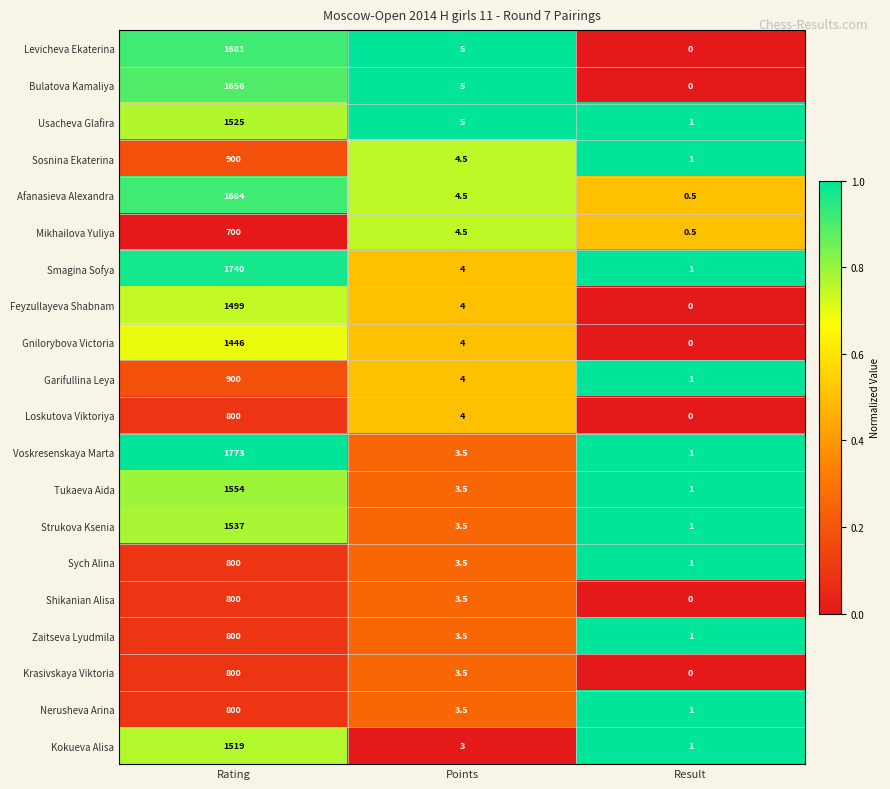

Count the number of categories in the chart.

3